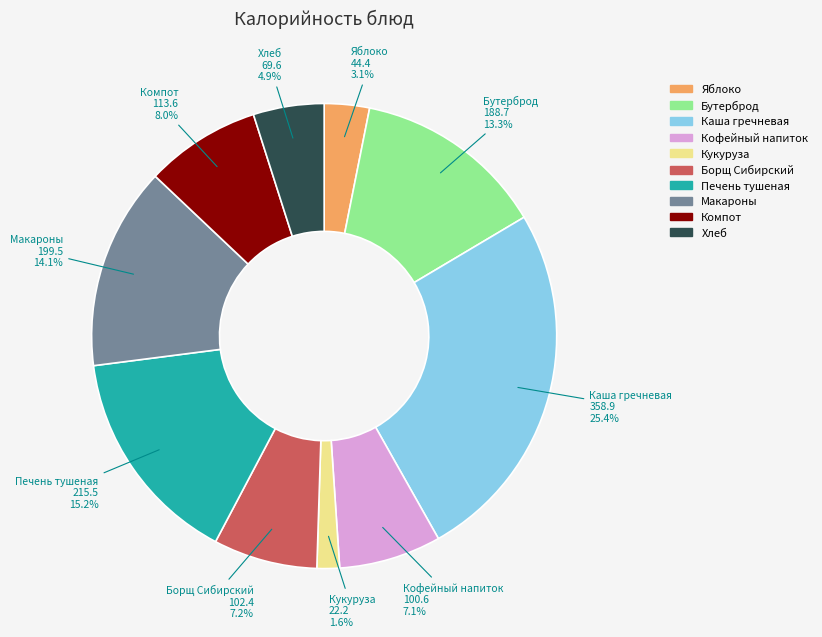

Does any single category account for the majority?

No